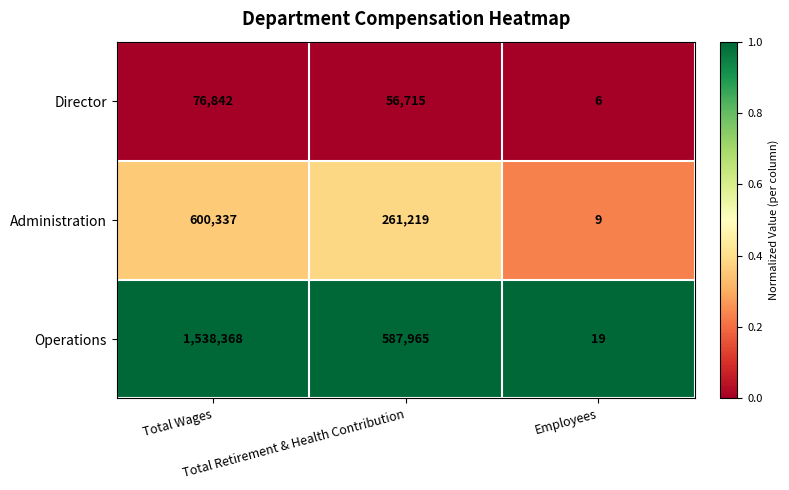

What is the maximum value shown in the chart?

1538368